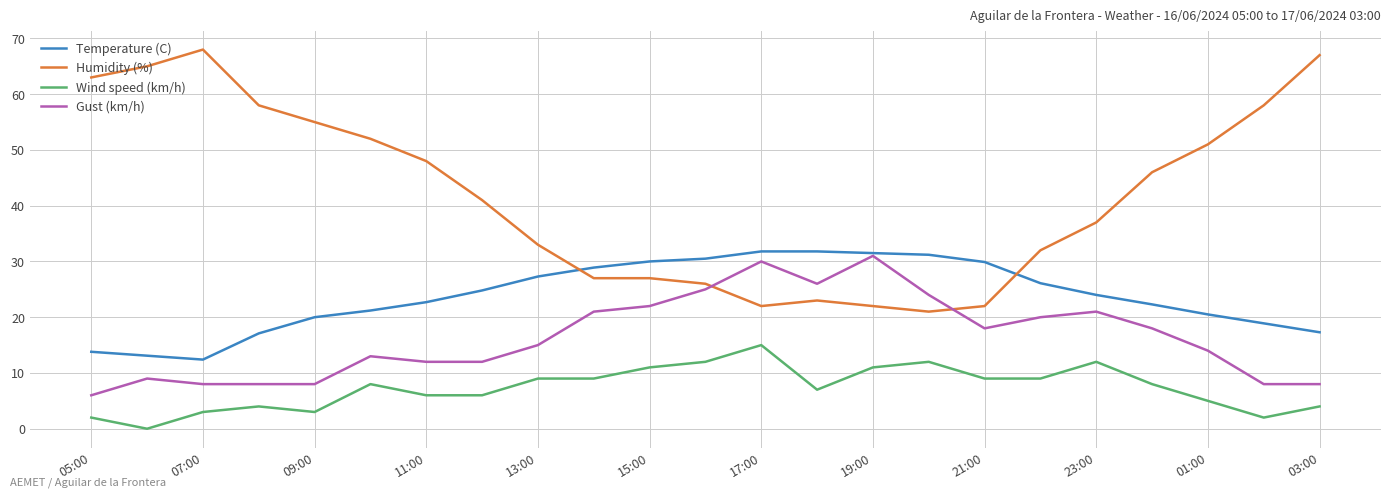

List the series in order of their overall mean, highest first.

Humidity (%), Temperature (C), Gust (km/h), Wind speed (km/h)